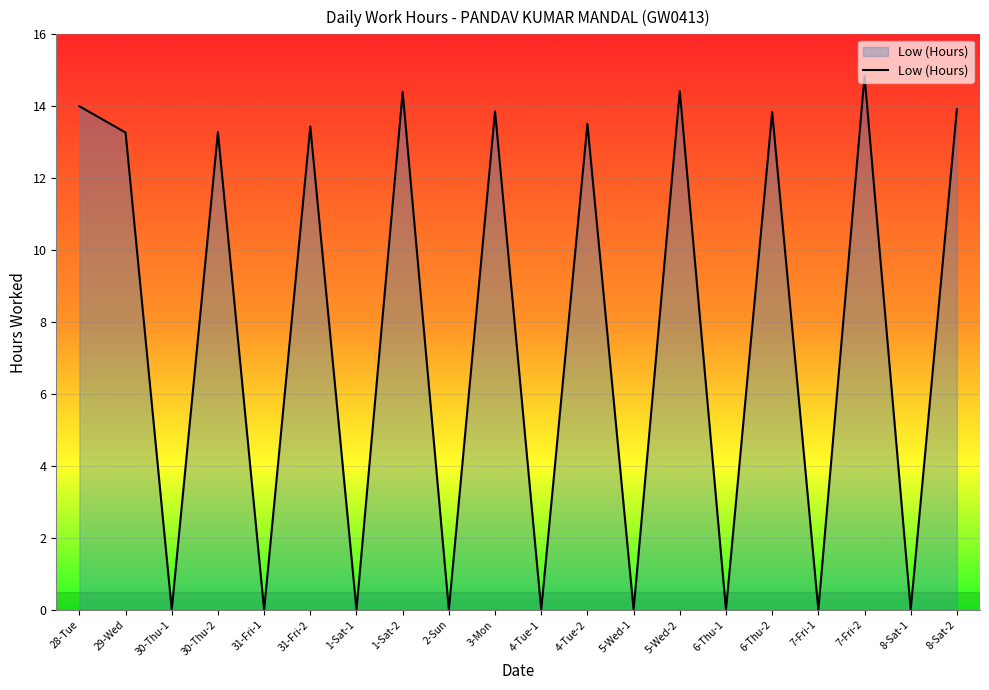

Where is the first local maximum?

30-Thu-2